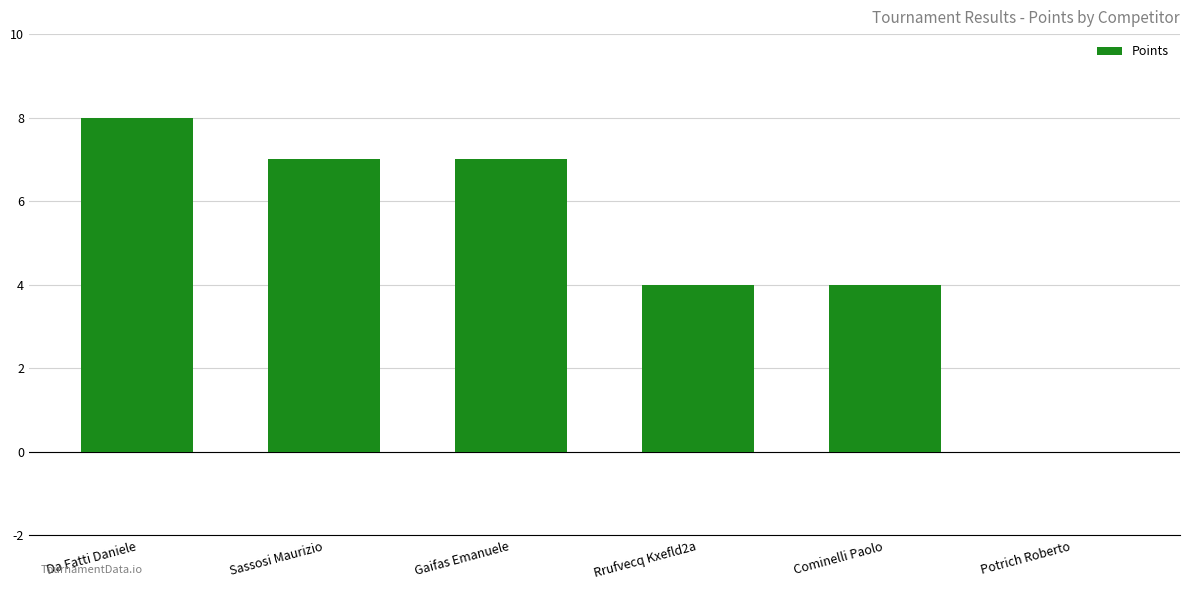

How many data points does each series have?

6